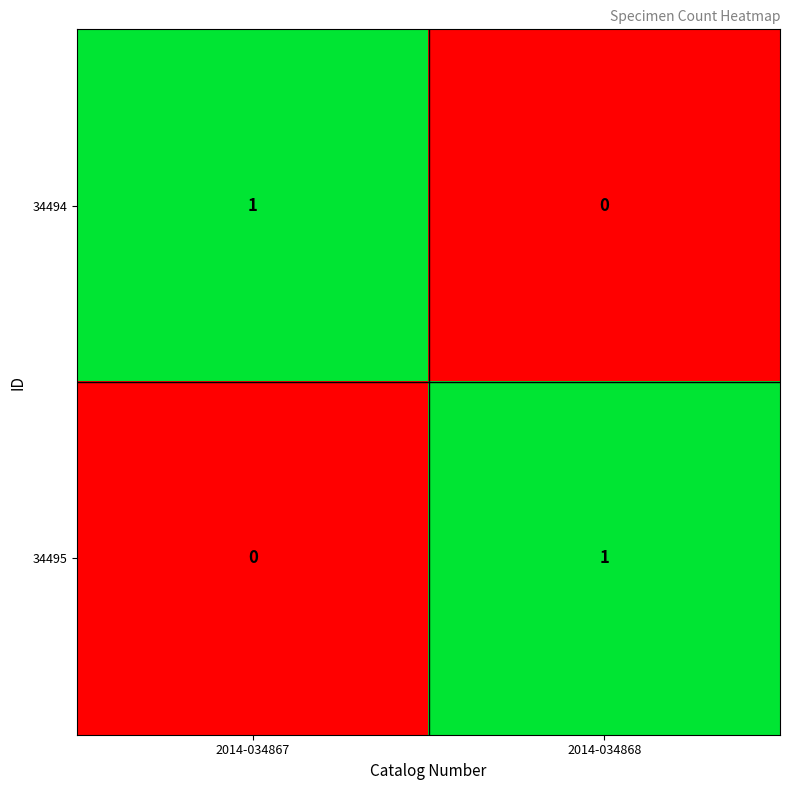

Is the value of 34494 at 2014-034867 greater than the value of 34495 at 2014-034867?

Yes